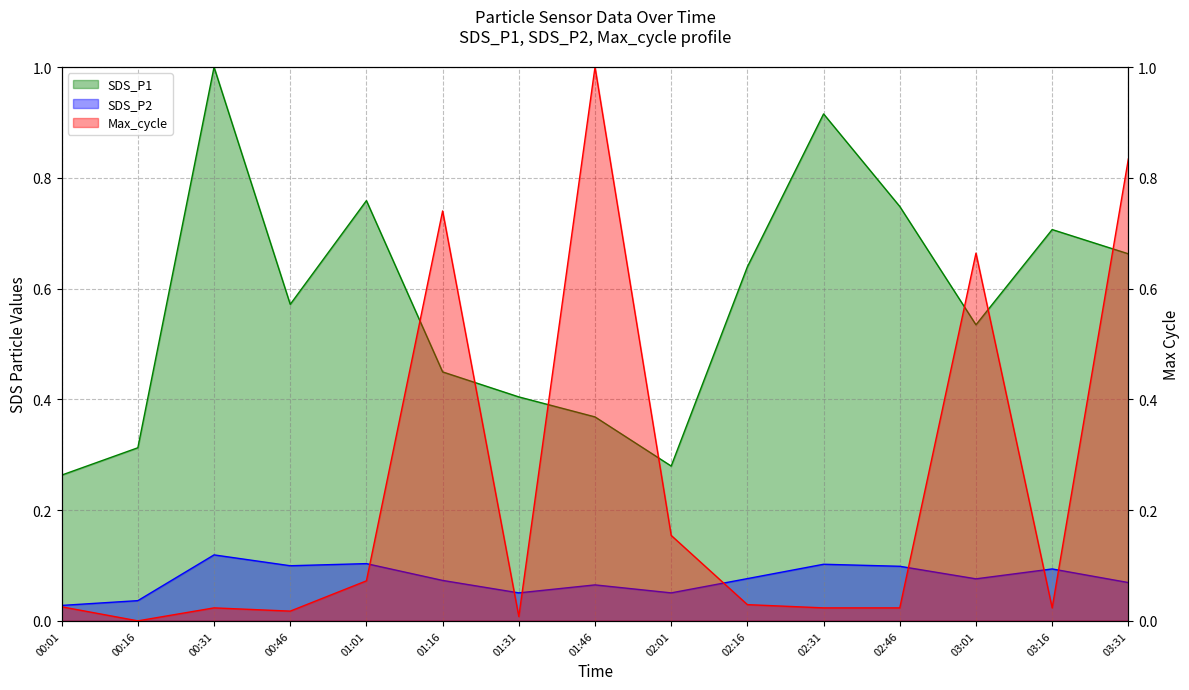

What is the difference between the highest and lowest values at 03:01?

0.6